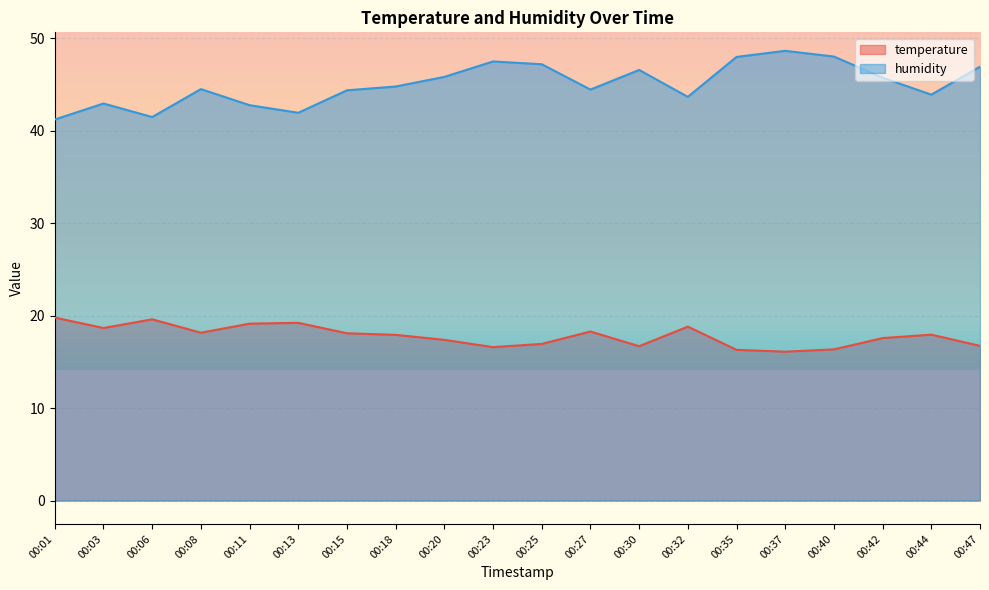

List the series in order of their overall mean, lowest first.

temperature, humidity